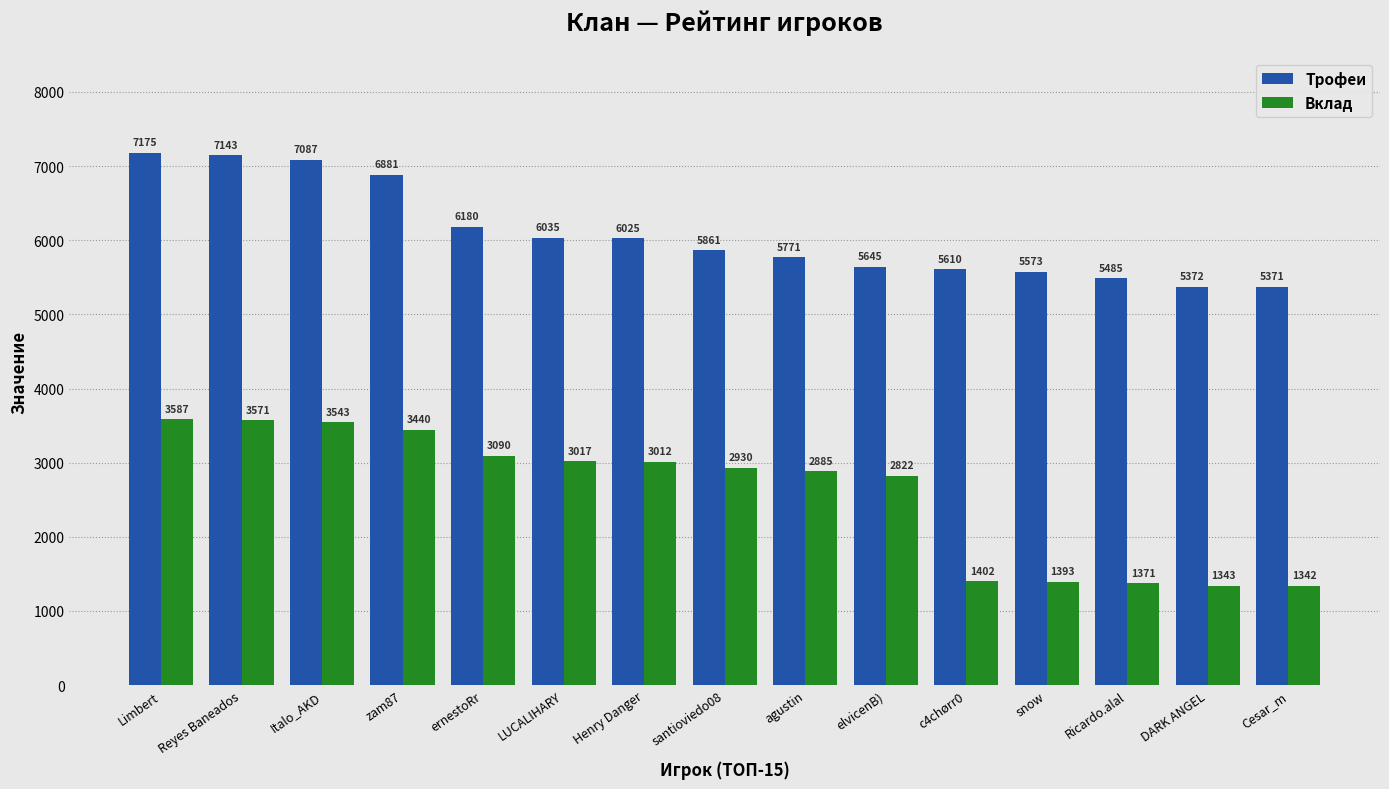

What is the approximate value of Вклад at Henry Danger, to the nearest 50?

3000